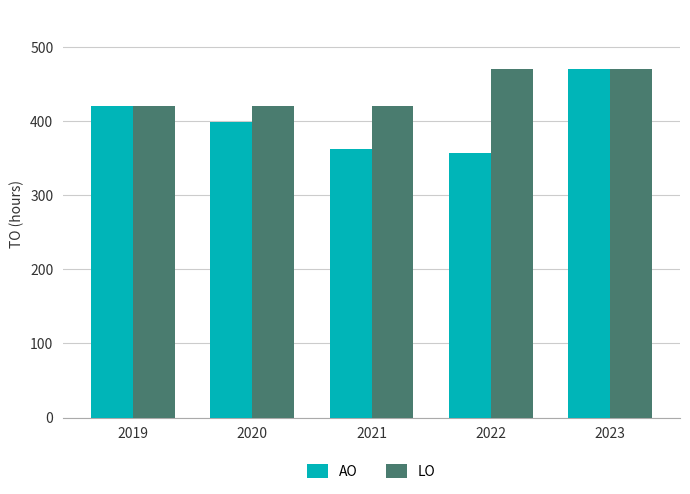

Reading right to left, extract all data points from this chart.

AO: 2023=470	2022=357	2021=363	2020=399	2019=420
LO: 2023=470	2022=470	2021=420	2020=420	2019=420